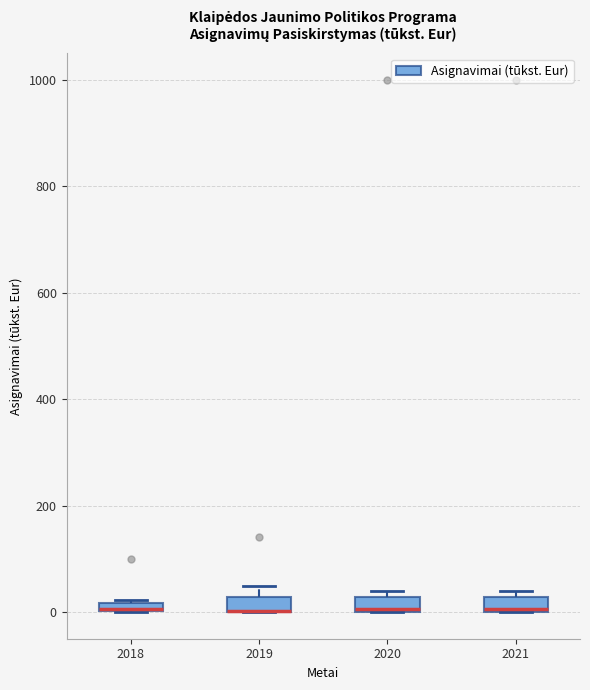

Where is the upper edge of the box at x = 2020 on the y-axis? The values are not printed on the chart, so give them approximately, as read against the axis.

20